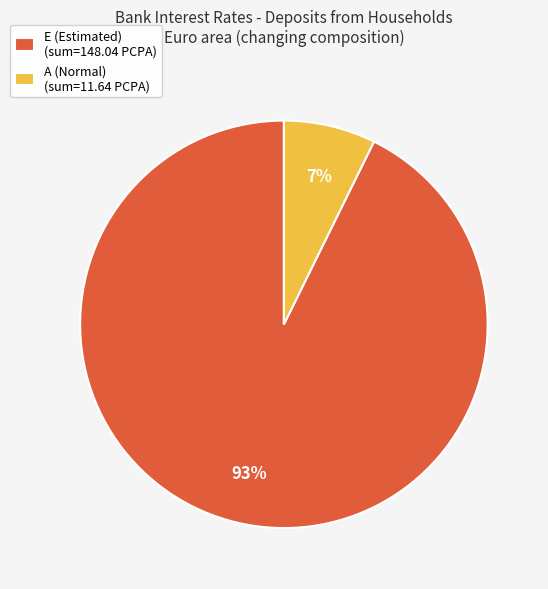

To the nearest percent, what is the average slice percentage?

50%